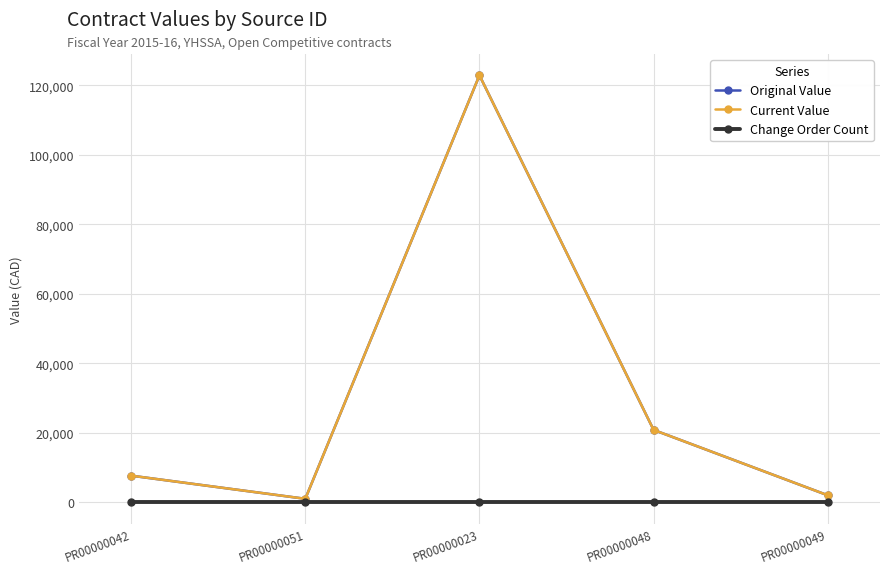

Between PR00000042 and PR00000051, which series saw the biggest shift?

Original Value